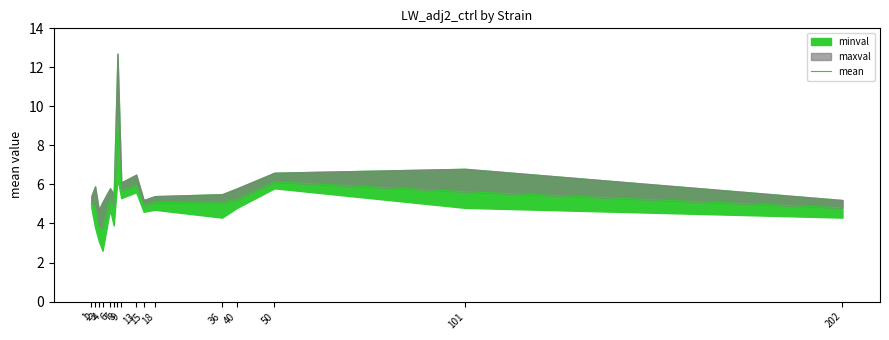

List the labels in order of value, largest first.

8, 50, 13, 9, 101, 40, 6, 36, 18, 1, 15, 2, 7, 202, 3, 4